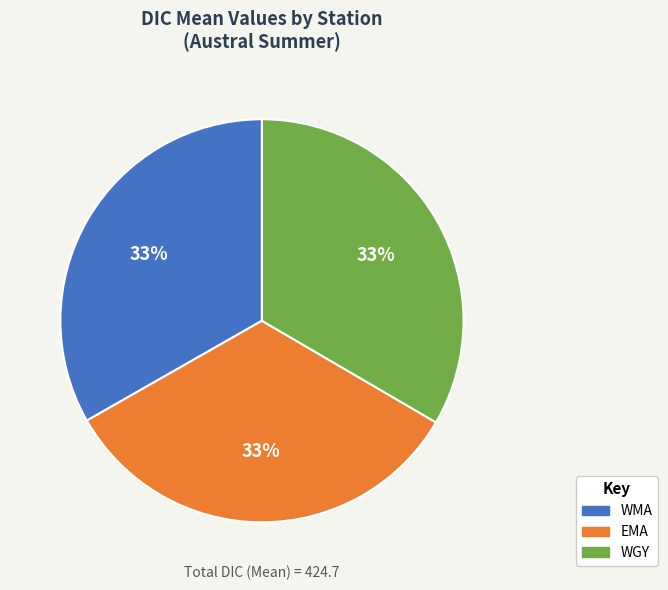

To the nearest percent, what percentage of the pie is WMA?

33%